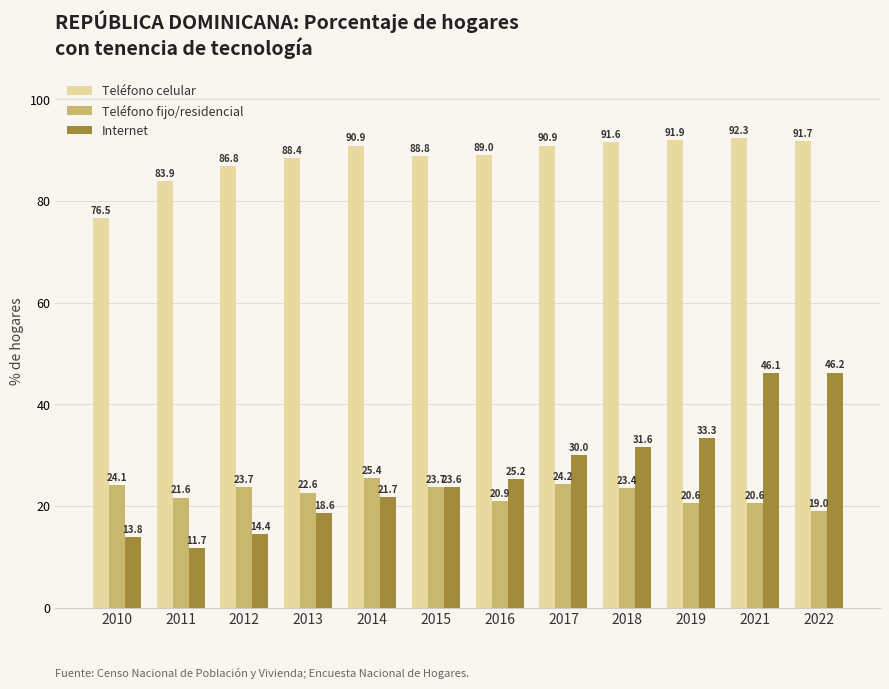

What is the value of the Internet bar at the 5th from the left?

21.7